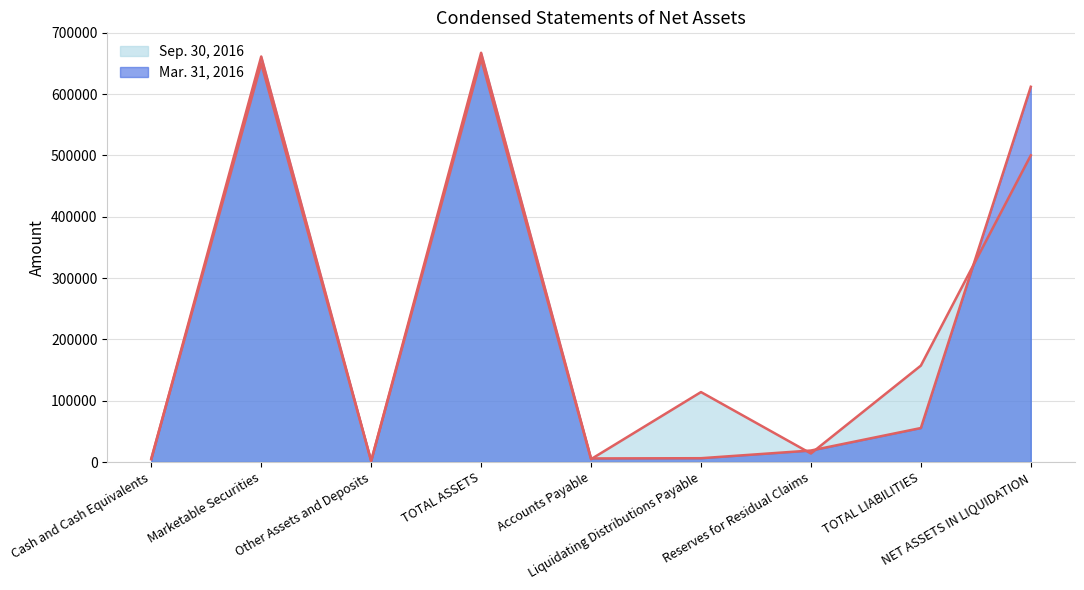

Rank the series by their maximum value, from lowest to highest.

Sep. 30, 2016, Mar. 31, 2016